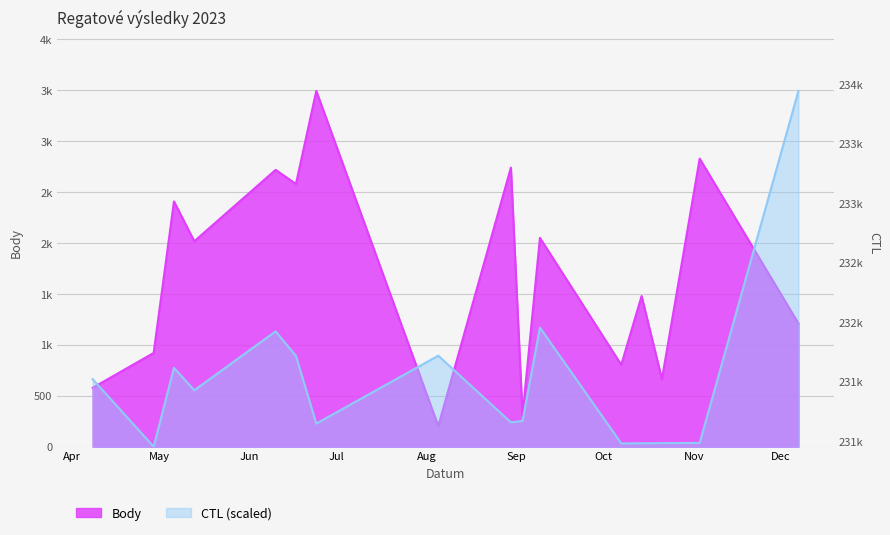

List the series in order of their peak value, highest first.

Body, CTL